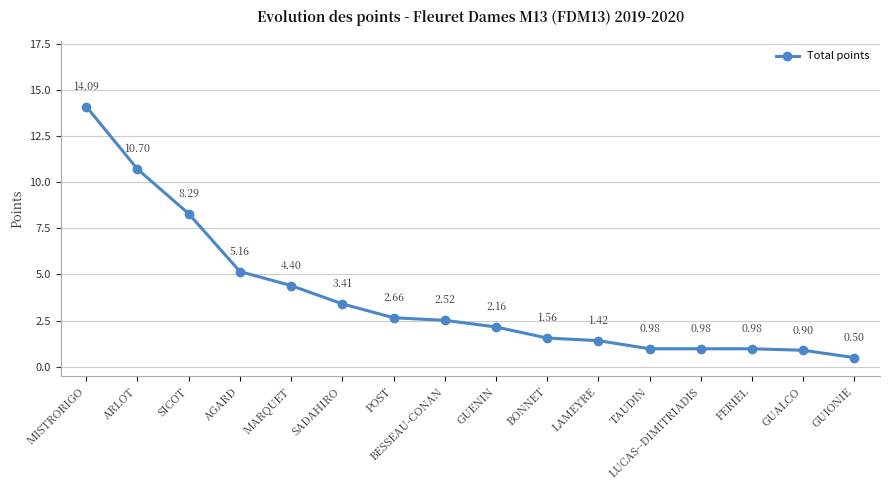

At which label is the value closest to 7?

SICOT